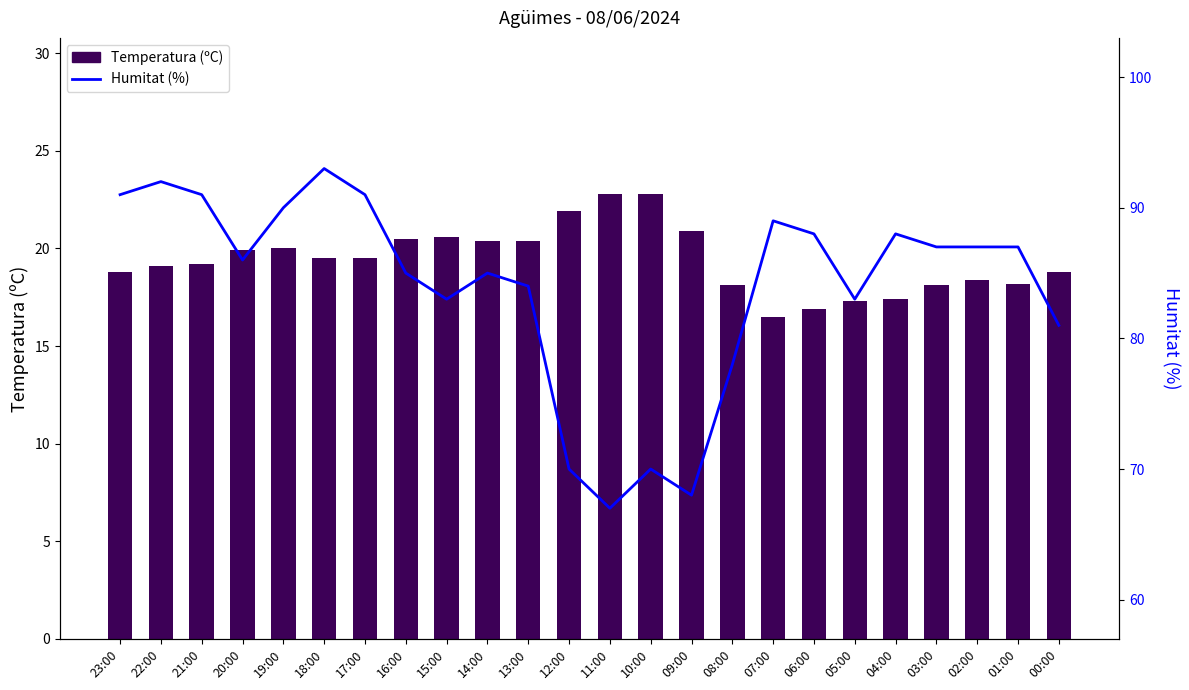

At which label does Temperatura (ºC) first exceed 19?

22:00